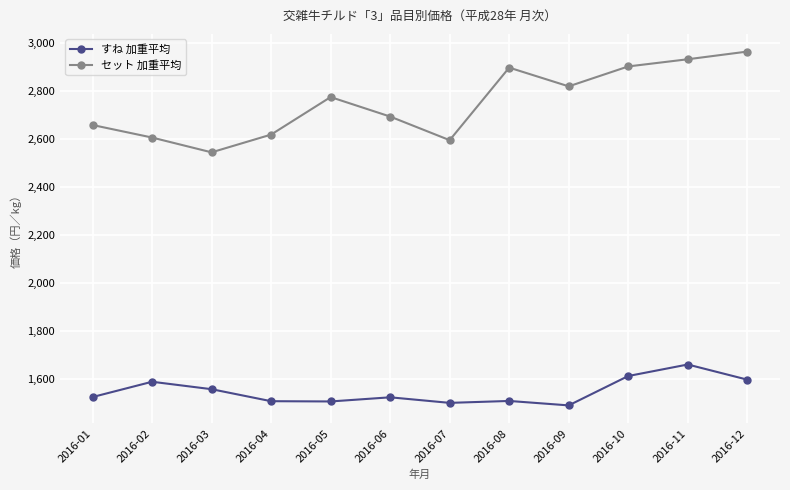

What is the total value across all series at 2016-10?

4512.7